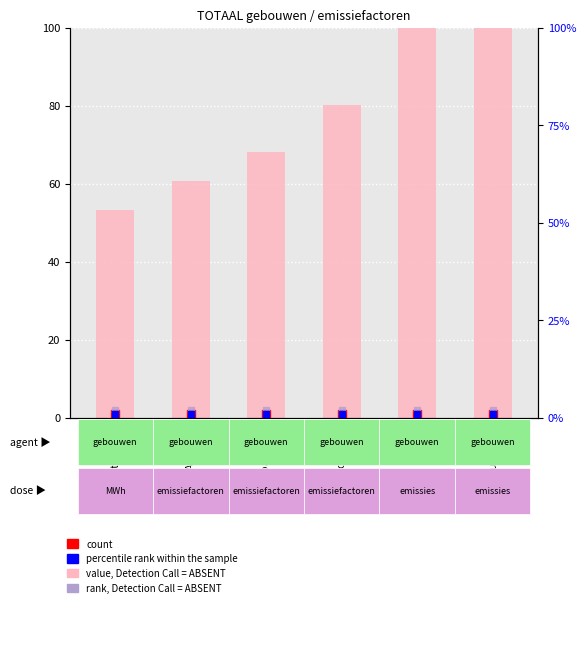

What position from the right is Vloeibaar gas?

4